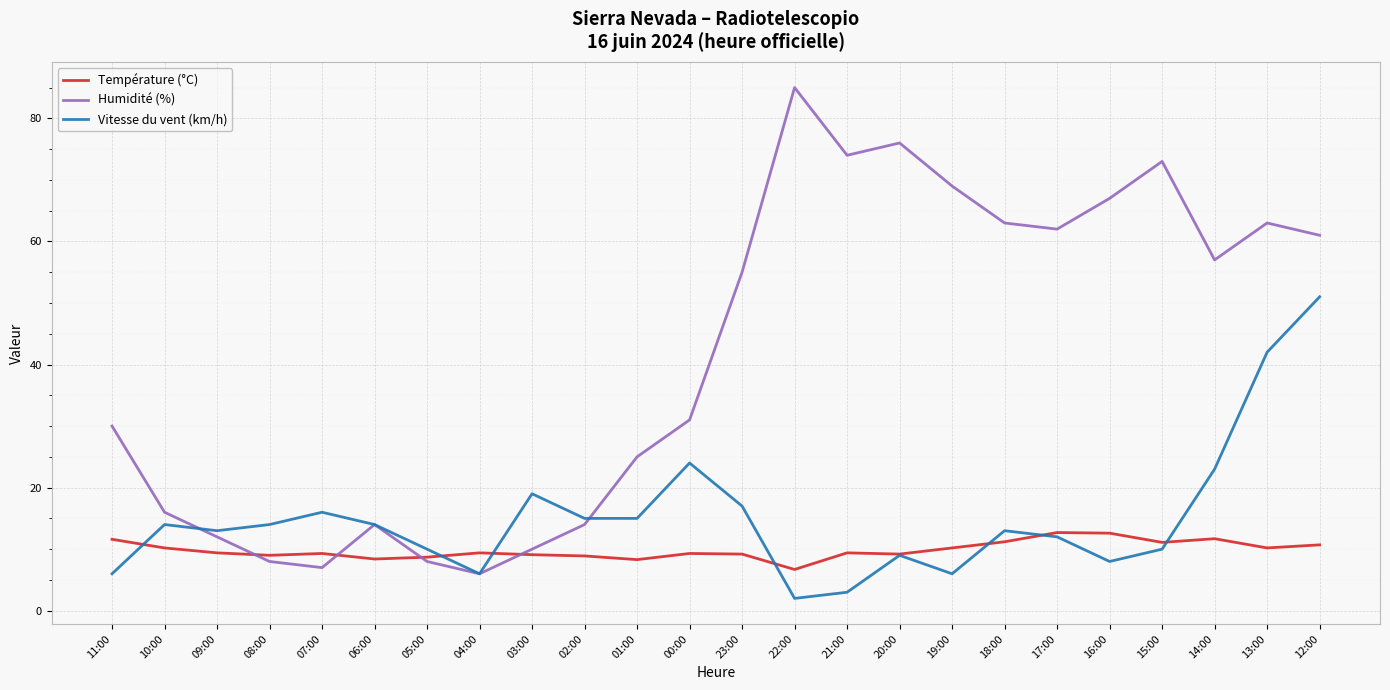

Which series has the widest spread of values?

Humidité (%)